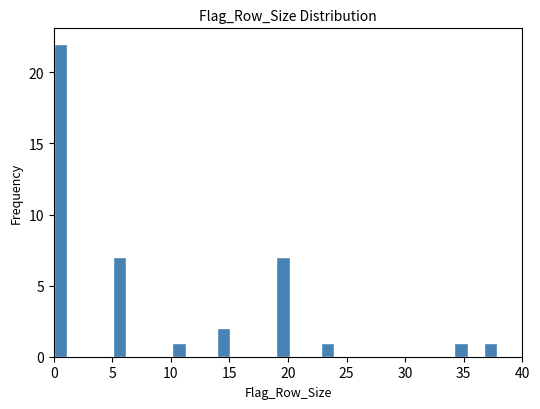

Around what value on the x-axis is the tallest bar? Give the approximate position of its centre, as read against the axis.

0.5